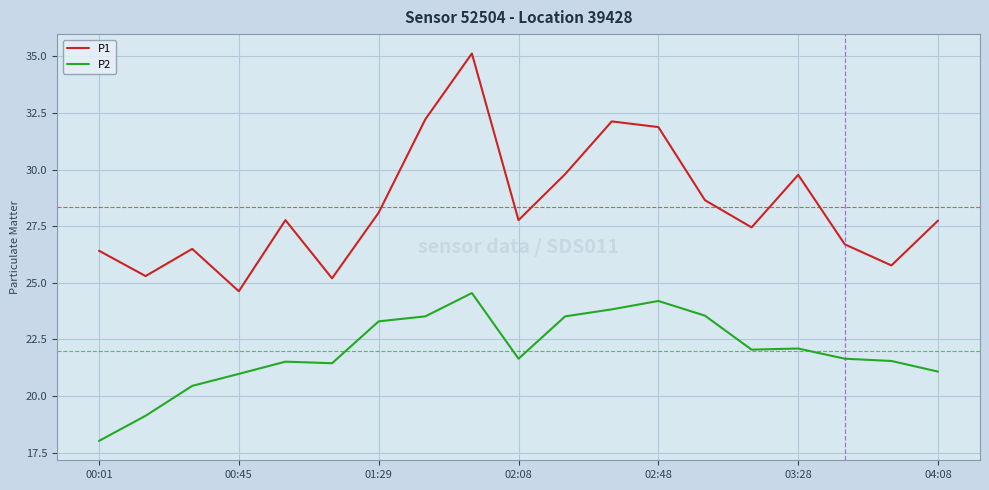

List the series in order of their peak value, highest first.

P1, P2